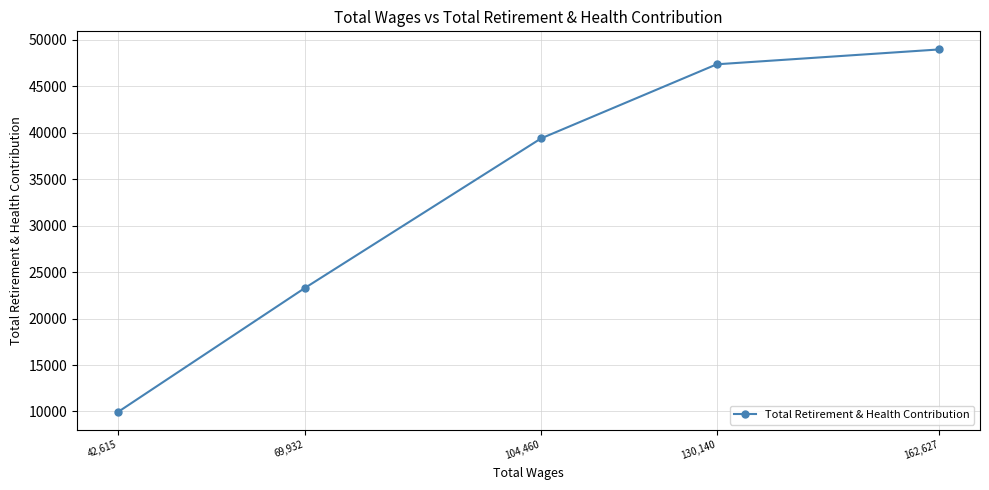

The value at 162,627 is 16423. True or false?

False